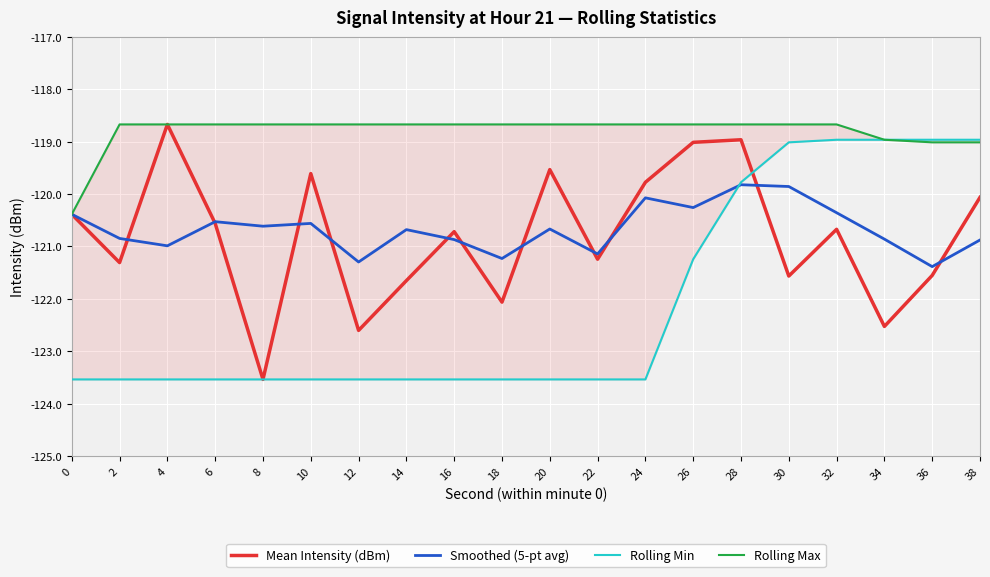

What is the sum of the Rolling Min values at 14 and 26?

-244.8